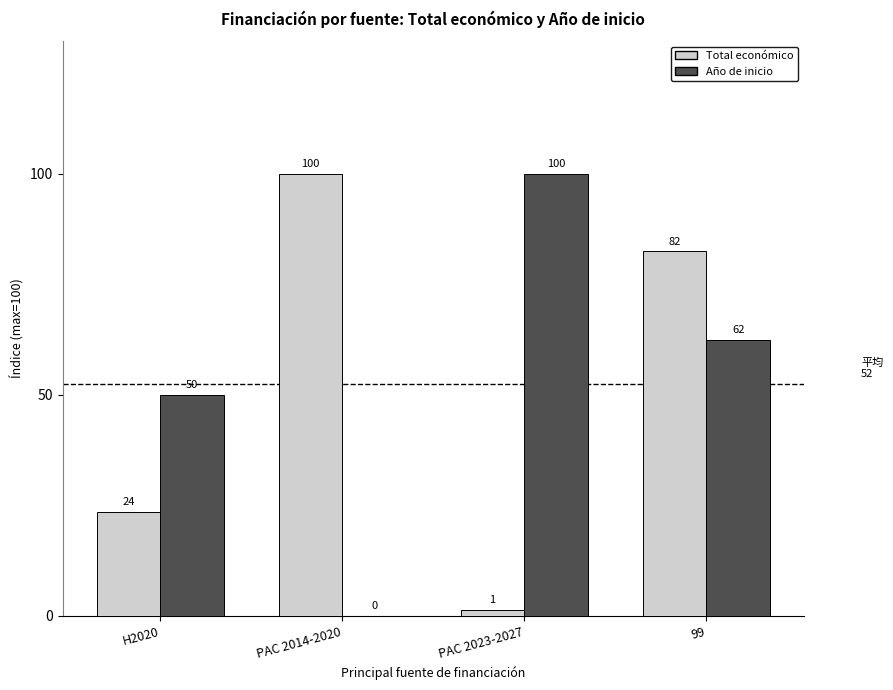

At which label does Año de inicio first exceed 62?

PAC 2023-2027